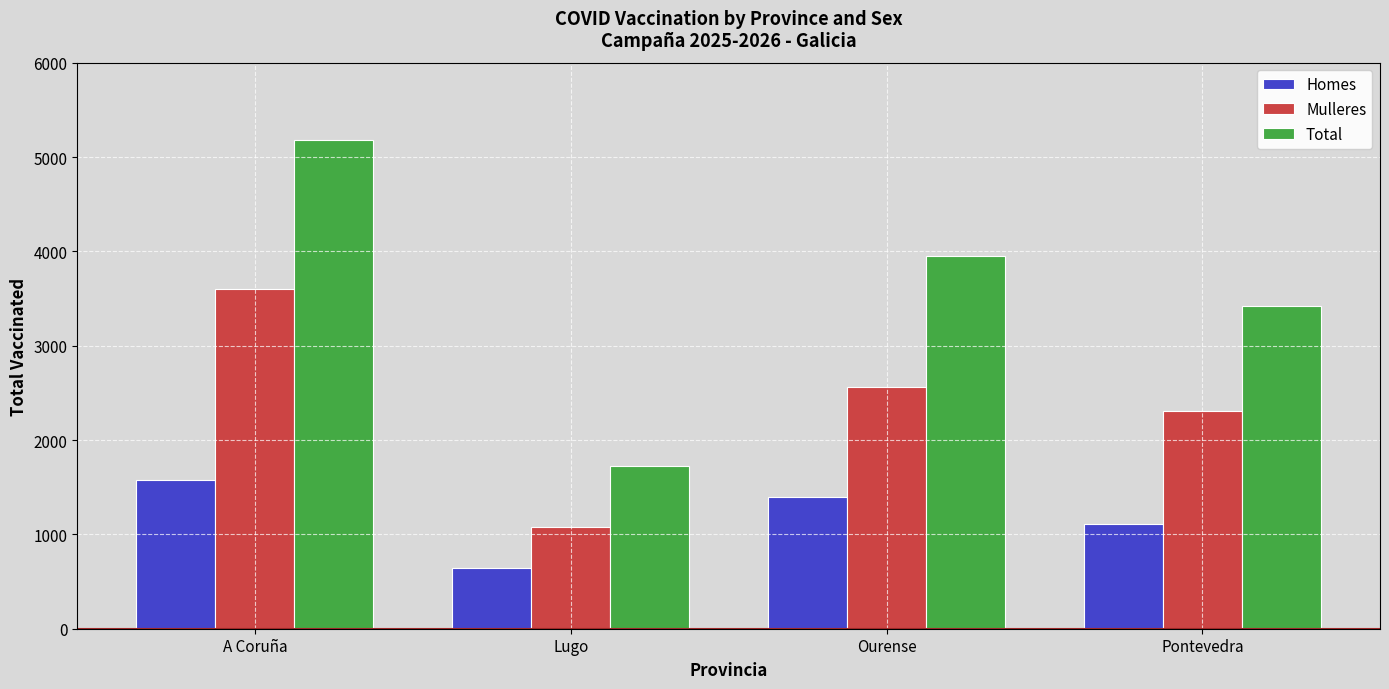

Count the number of categories in the chart.

4